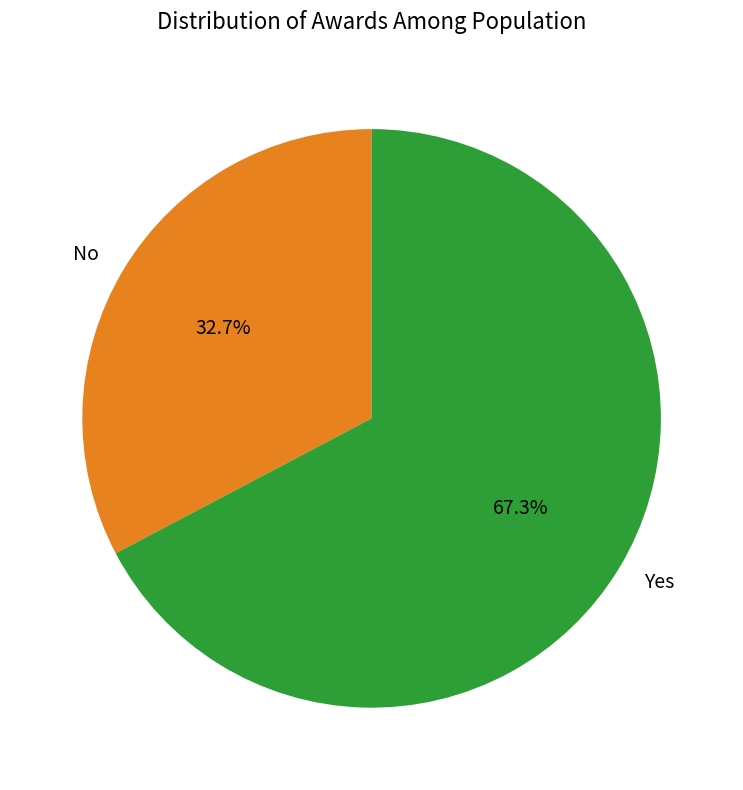

Is there any slice that represents more than half of the pie?

Yes